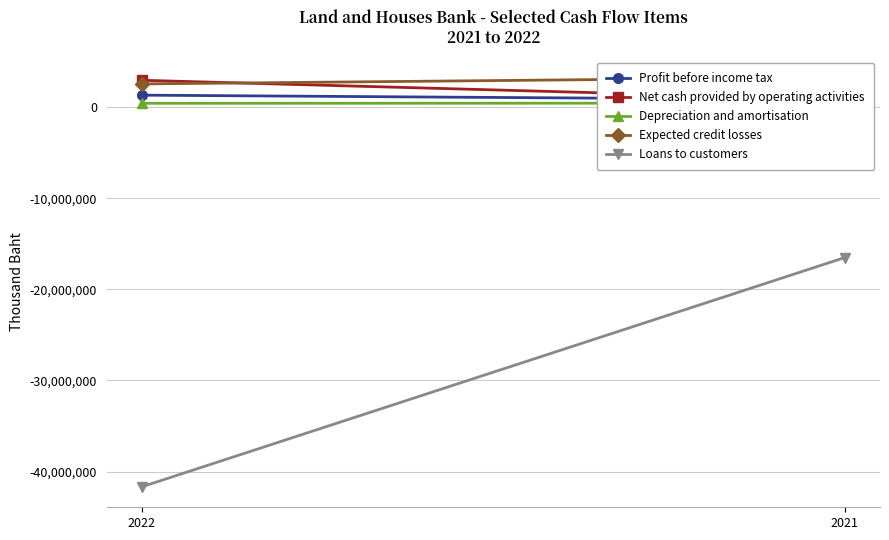

What is the average value of the Expected credit losses series?

2917109